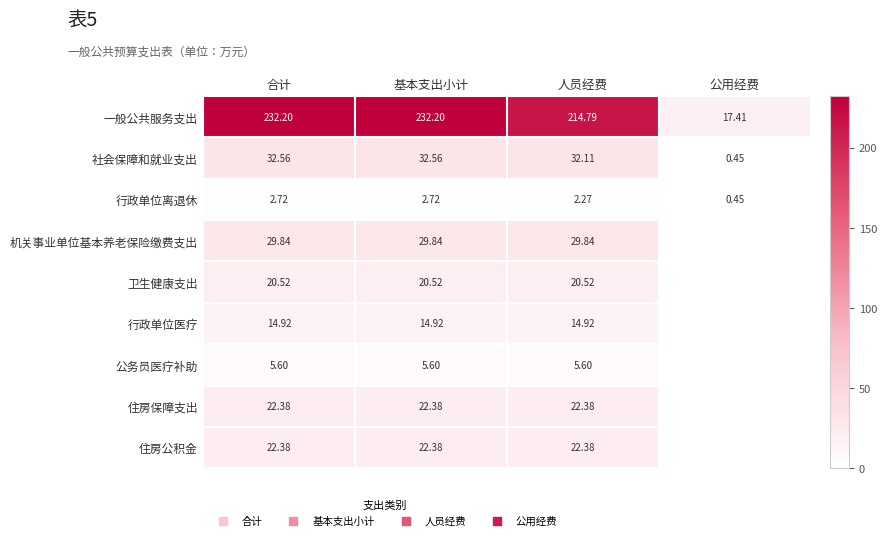

Is the value of 行政单位医疗 at 基本支出小计 greater than the value of 住房公积金 at 合计?

No